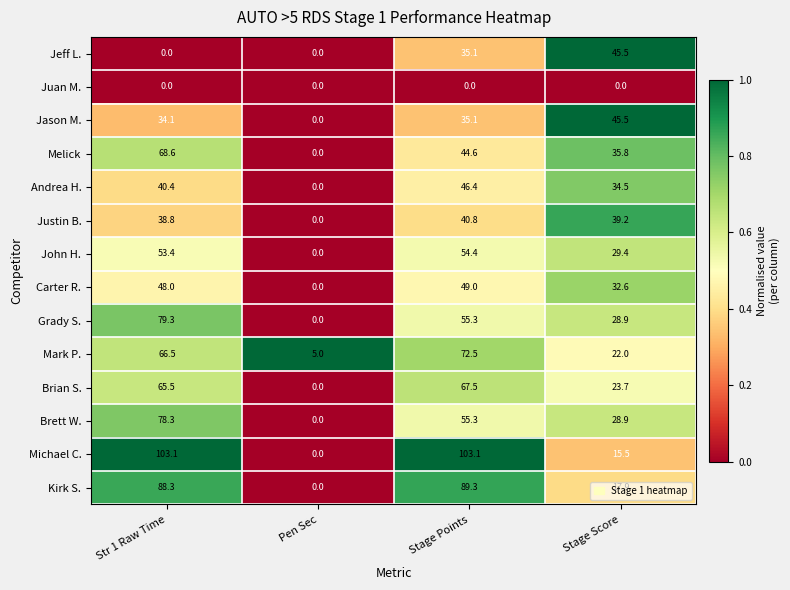

The Kirk S. series shows 28.6 at Stage Points. True or false?

False